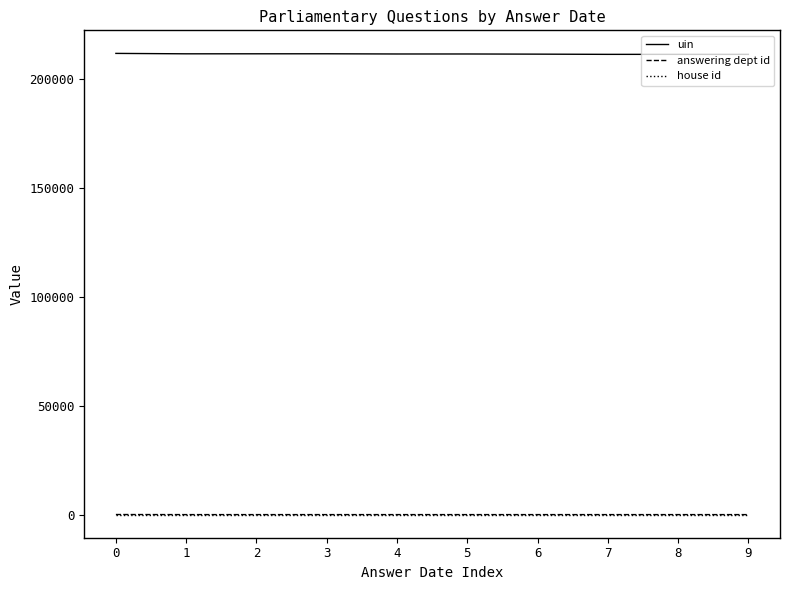

True or false: house id and uin intersect in this chart.

False